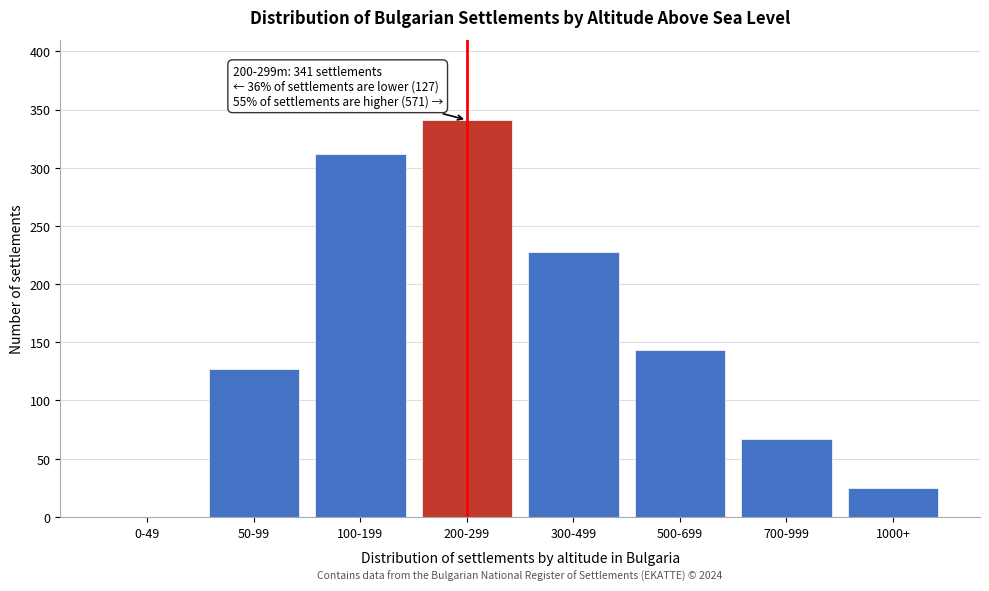

Reading right to left, extract all data points from this chart.

1000+=25	700-999=67	500-699=143	300-499=228	200-299=341	100-199=312	50-99=127	0-49=0